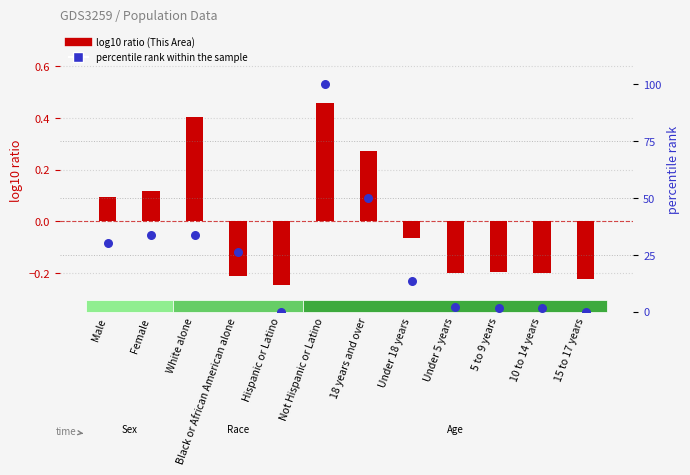

Which series reaches the maximum Y coordinate?

percentile rank within the sample